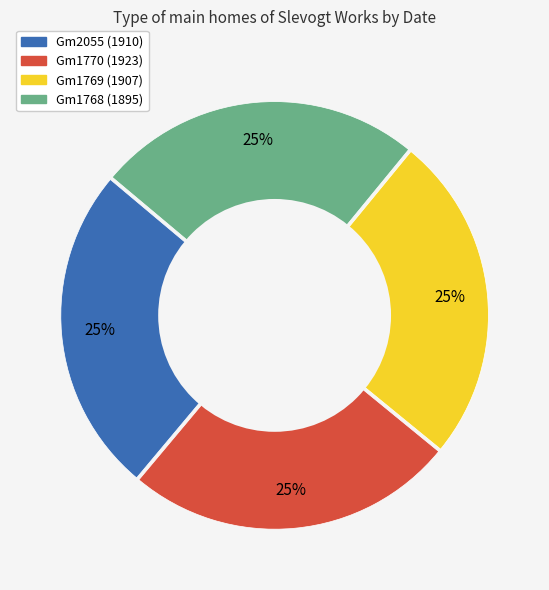

Approximately how many times larger is the value at Gm1770 (1923) compared to Gm1768 (1895)?

1.0